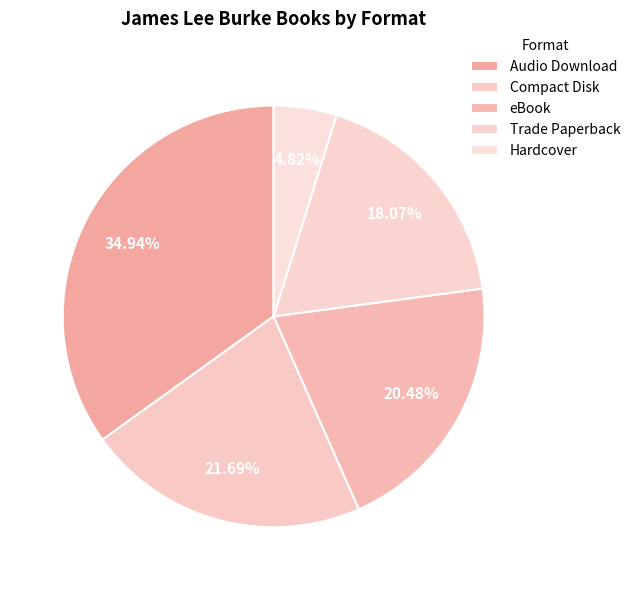

What is the smallest slice in the pie chart?

Hardcover